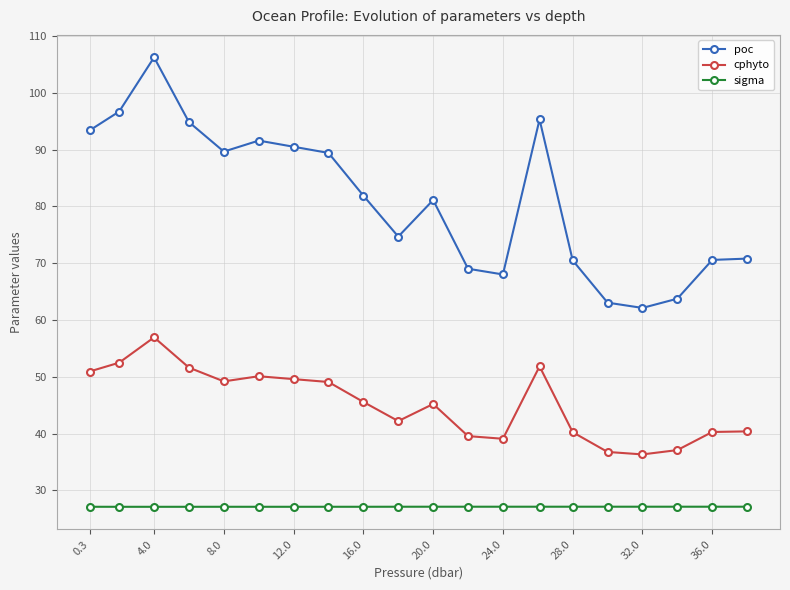

True or false: cphyto and sigma cross at least once.

False